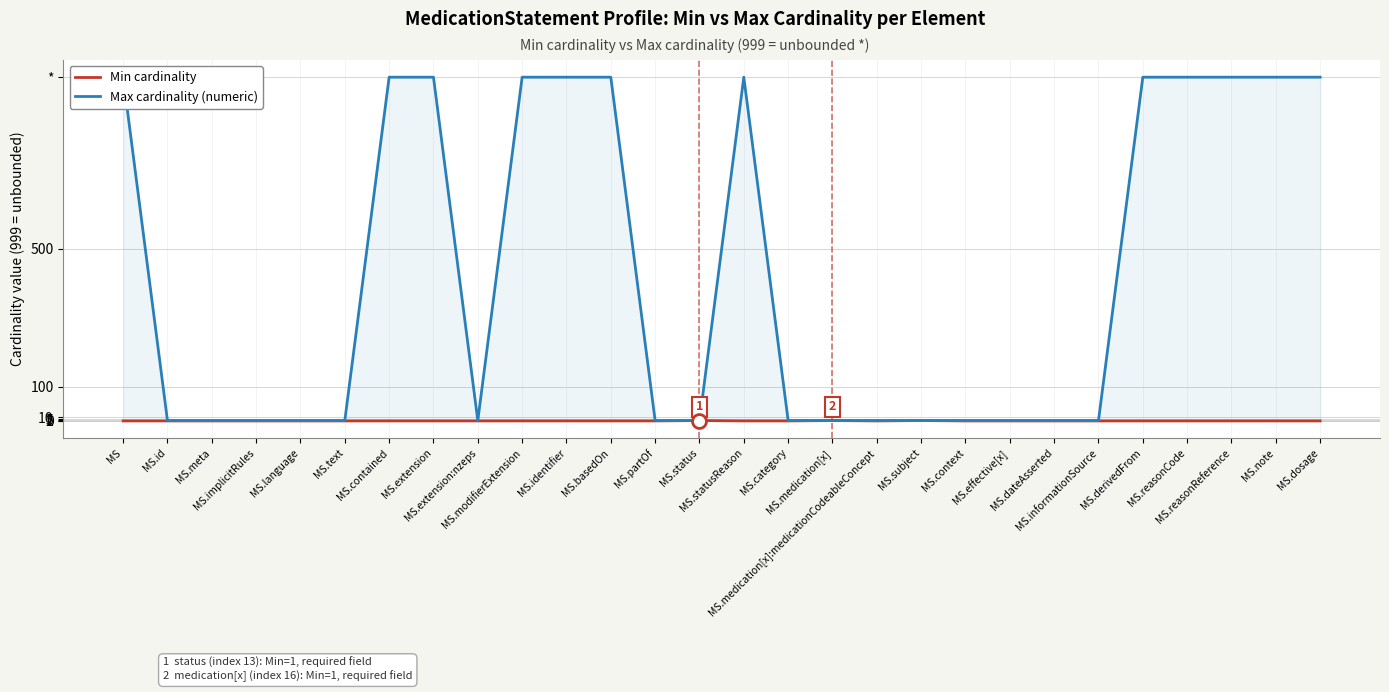

How many interior local valleys does the Max cardinality (numeric) series have?

1